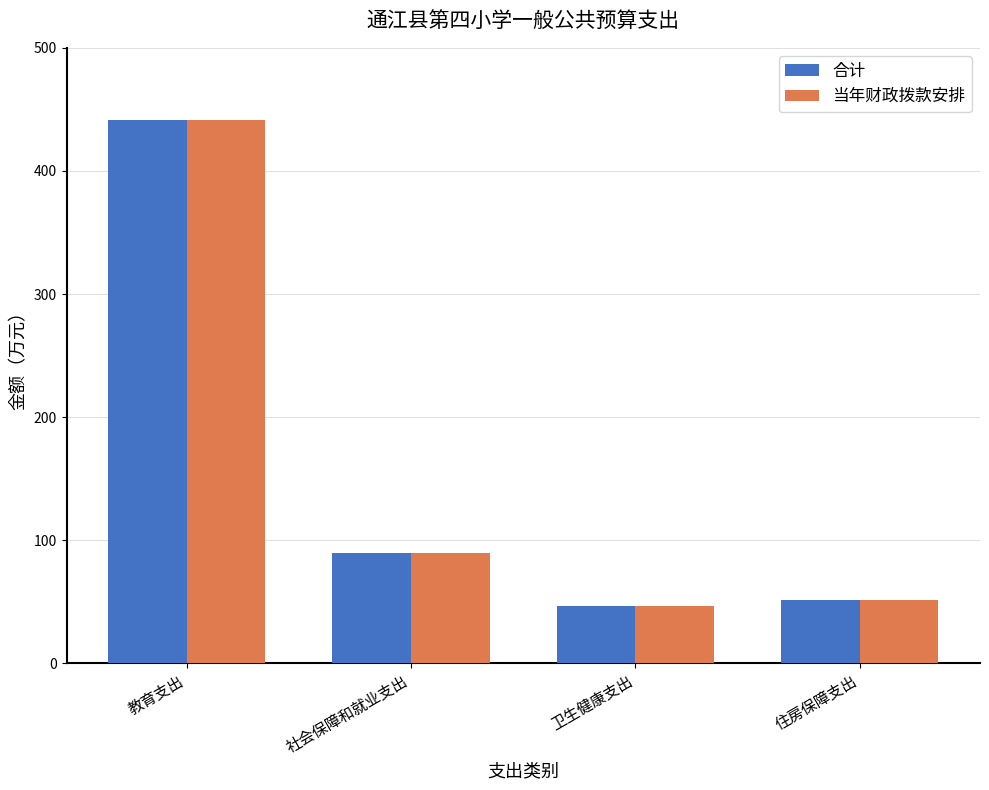

What is the label of the 1st bar from the left?

教育支出